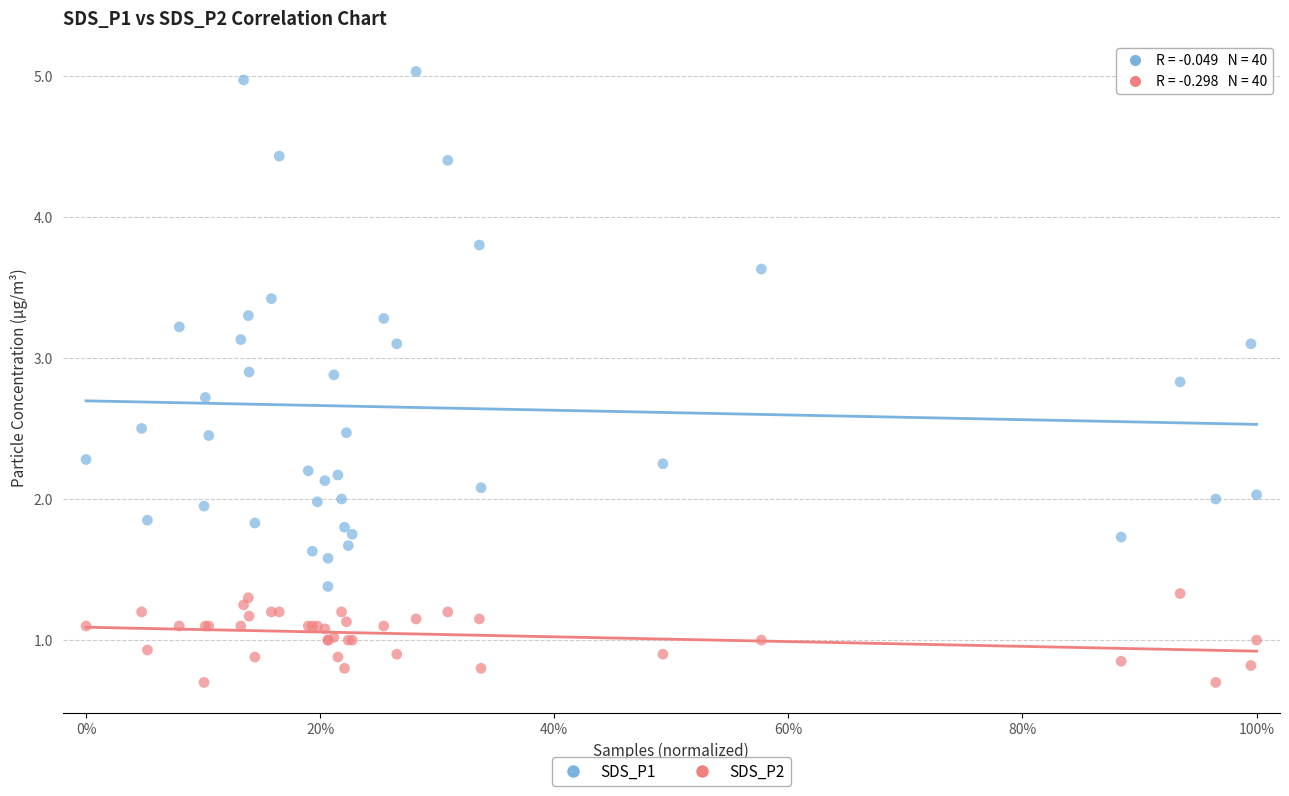

Which series reaches the minimum Y coordinate?

SDS_P2